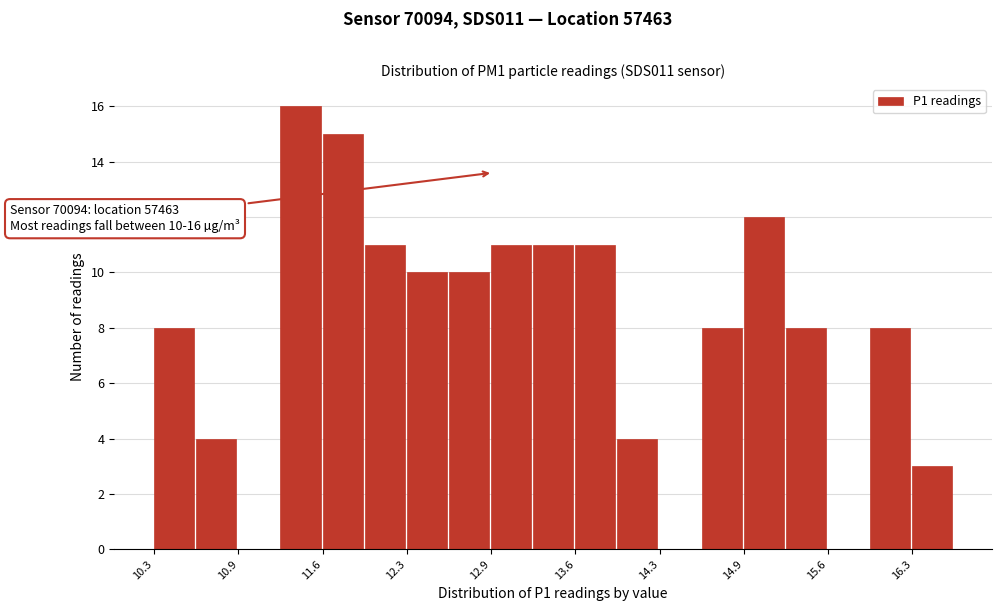

Around what value on the x-axis is the tallest bar? Give the approximate position of its centre, as read against the axis.

11.4